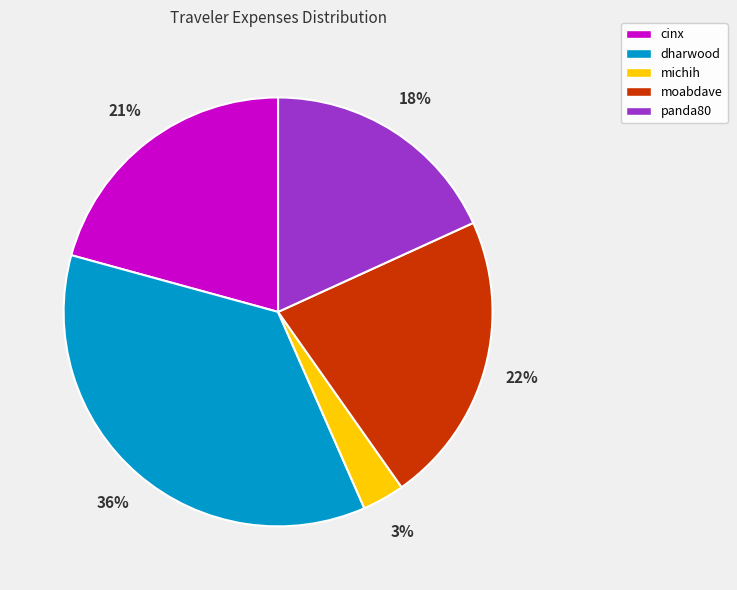

True or false: moabdave accounts for 17% of the total.

False